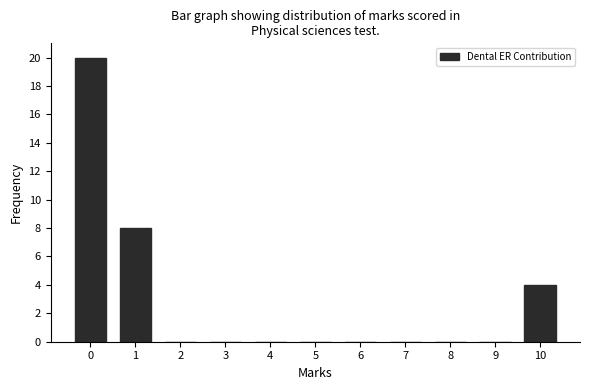

Reading left to right, extract all data points from this chart.

0=20	1=8	2=0	3=0	4=0	5=0	6=0	7=0	8=0	9=0	10=4